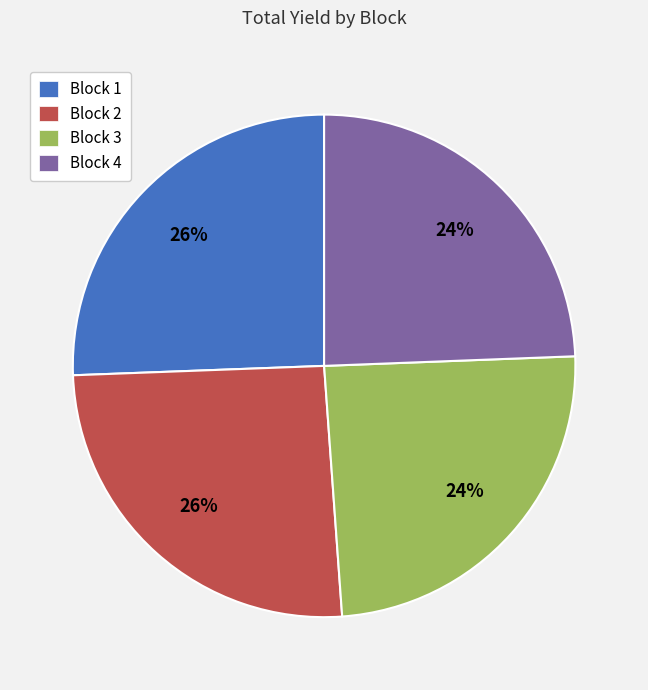

Do Block 4 and Block 3 together represent more than half of the pie?

No